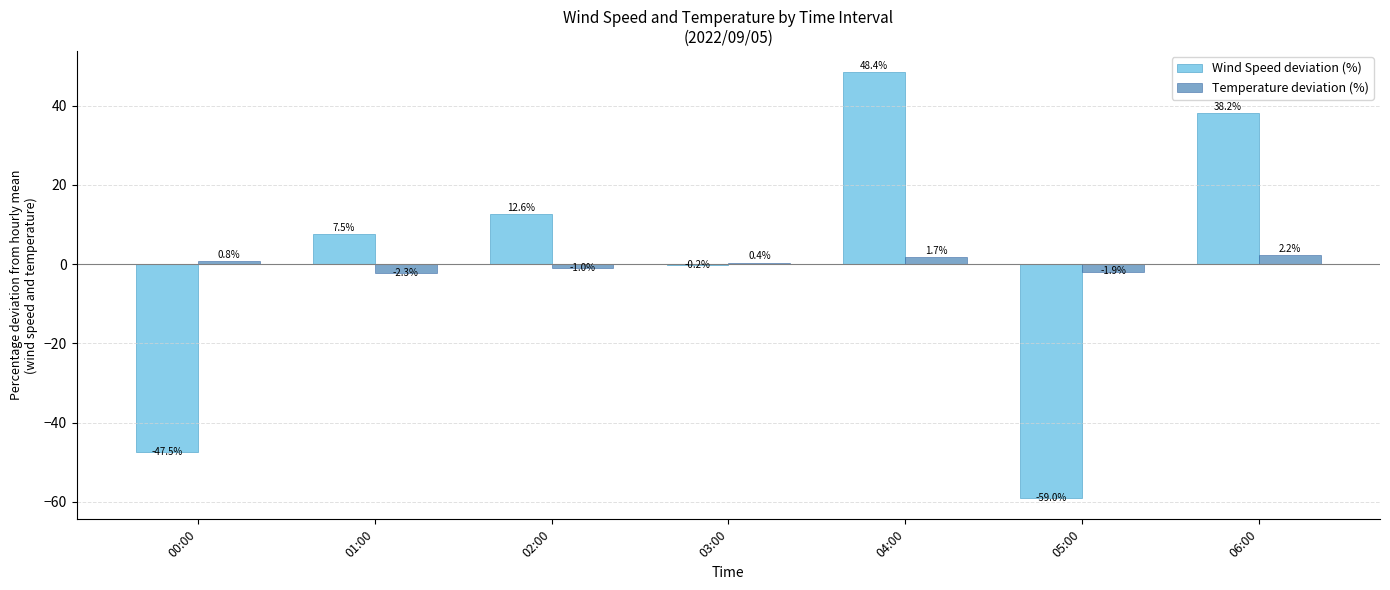

Where does the Temperature deviation (%) series first go above 0?

00:00